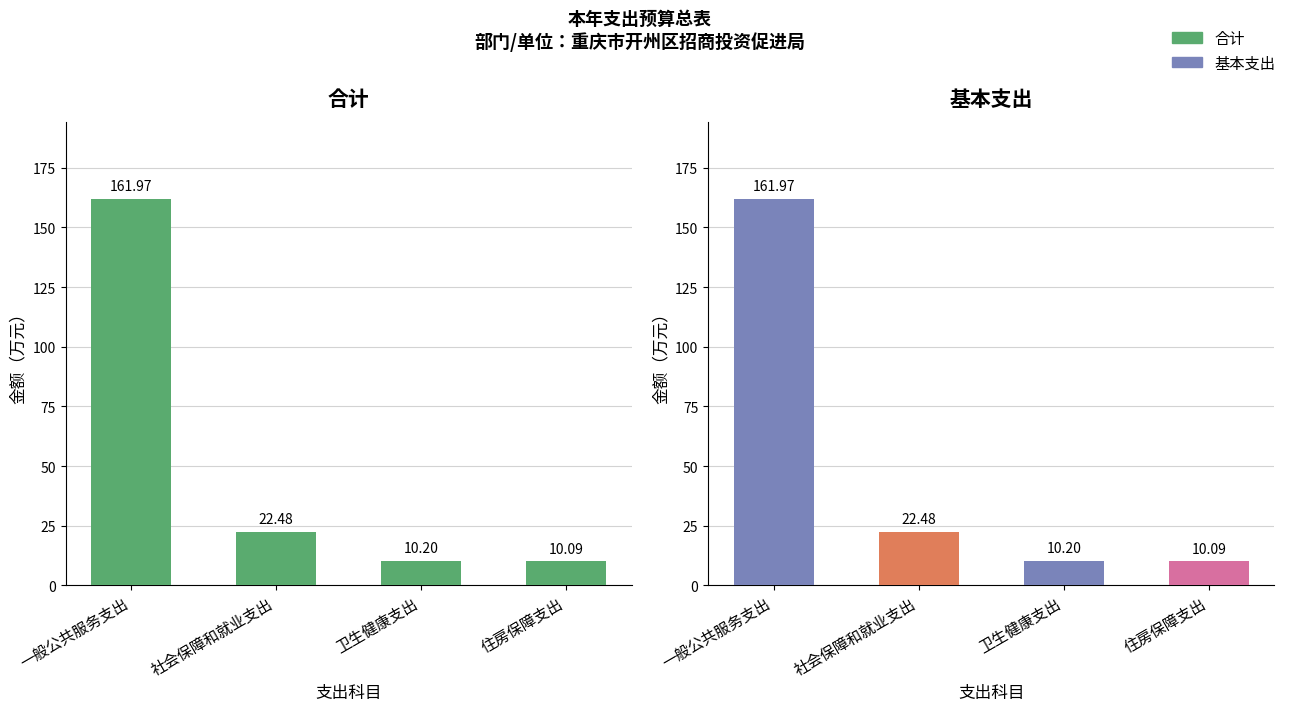

Are the bars grouped side by side (vs. stacked)?

Yes